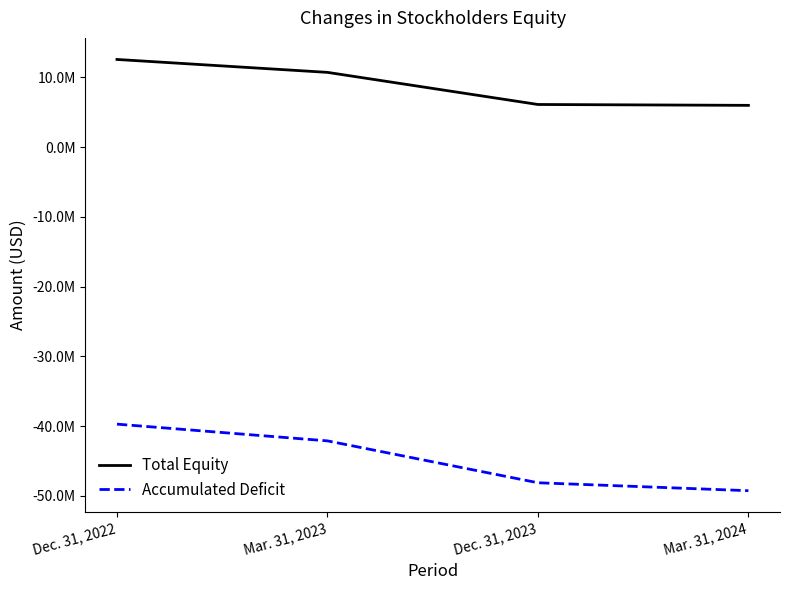

Reading right to left, transcribe all the data shown in this chart.

Total Equity: 5975616	6099989	10704249	12556576
Accumulated Deficit: -49271900	-48134088	-42128332	-39729118